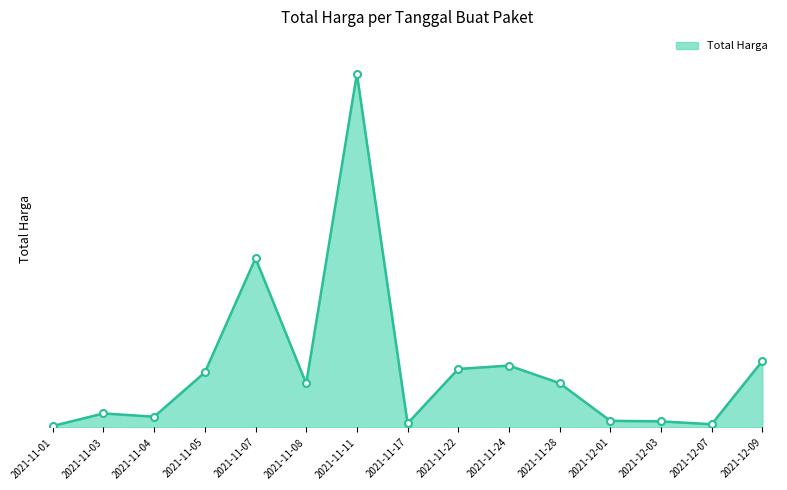

Does the chart display data point markers on the line(s)?

No